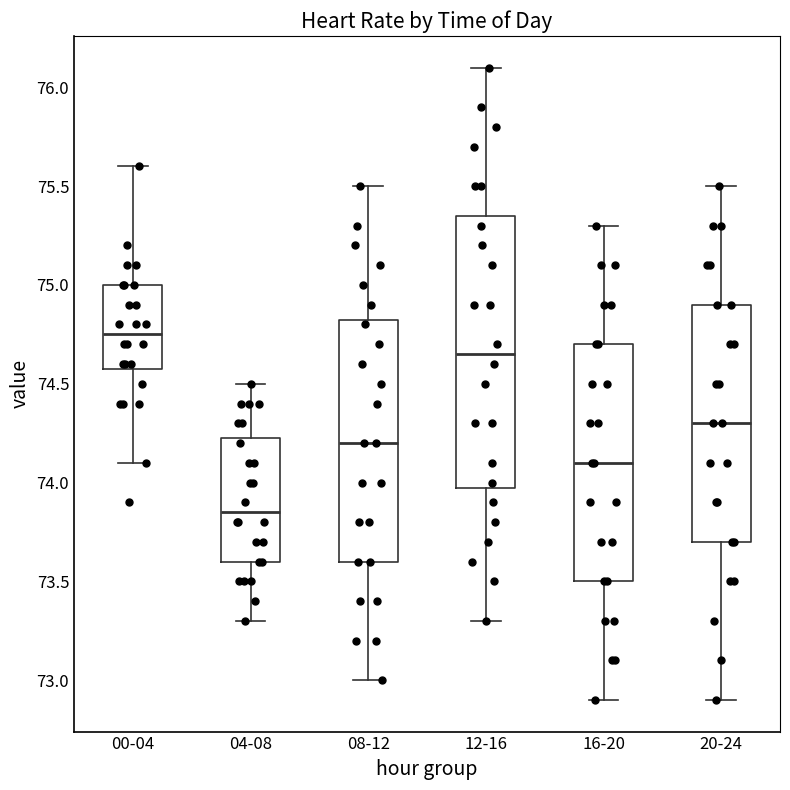

Comparing the boxes themselves (not the whiskers), which one is the tallest?

12-16